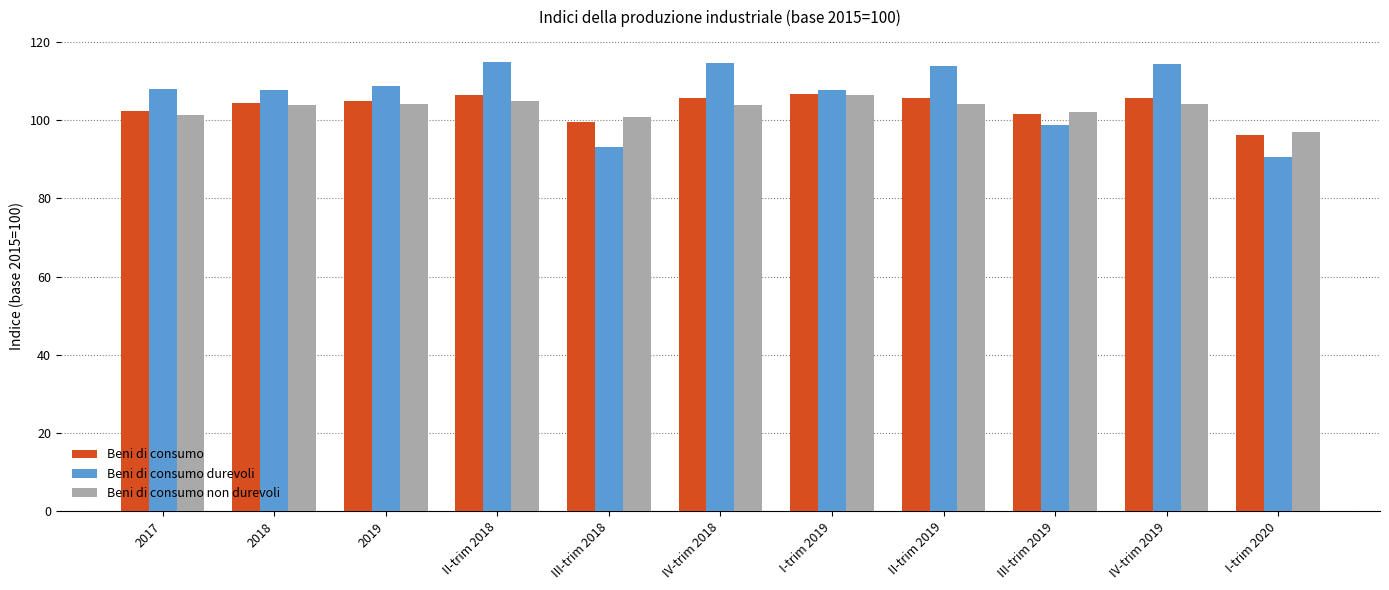

Rank the series by their average value, from highest to lowest.

Beni di consumo durevoli, Beni di consumo, Beni di consumo non durevoli